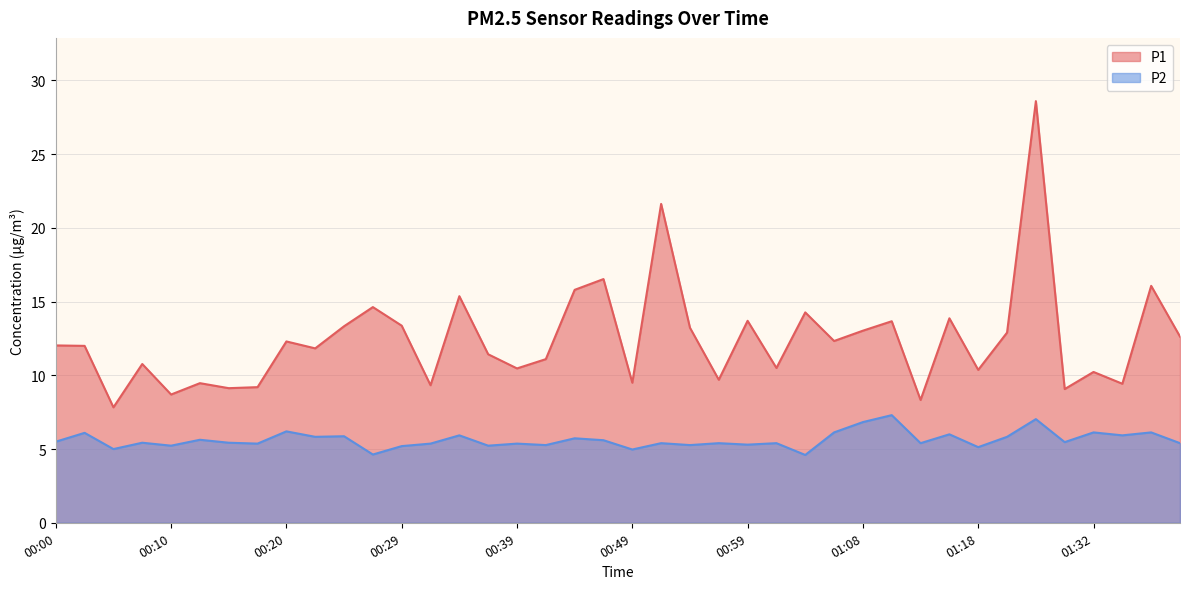

Reading left to right, transcribe all the data shown in this chart.

P1: 00:00=12.0	00:03=12.0	00:05=7.8	00:08=10.8	00:10=8.7	00:12=9.5	00:15=9.1	00:17=9.2	00:20=12.3	00:22=11.8	00:25=13.3	00:27=14.6	00:29=13.4	00:32=9.3	00:34=15.4	00:37=11.4	00:39=10.5	00:42=11.1	00:44=15.8	00:46=16.5	00:49=9.5	00:51=21.6	00:54=13.2	00:56=9.7	00:59=13.7	01:01=10.5	01:04=14.3	01:06=12.3	01:08=13.0	01:11=13.7	01:13=8.3	01:16=13.9	01:18=10.4	01:21=12.9	01:27=28.6	01:30=9.1	01:32=10.2	01:35=9.4	01:37=16.1	01:39=12.6
P2: 00:00=5.5	00:03=6.1	00:05=5.0	00:08=5.4	00:10=5.2	00:12=5.6	00:15=5.4	00:17=5.4	00:20=6.2	00:22=5.8	00:25=5.9	00:27=4.6	00:29=5.2	00:32=5.4	00:34=5.9	00:37=5.2	00:39=5.4	00:42=5.3	00:44=5.7	00:46=5.6	00:49=5.0	00:51=5.4	00:54=5.3	00:56=5.4	00:59=5.3	01:01=5.4	01:04=4.6	01:06=6.1	01:08=6.8	01:11=7.3	01:13=5.4	01:16=6.0	01:18=5.1	01:21=5.8	01:27=7.0	01:30=5.5	01:32=6.1	01:35=5.9	01:37=6.1	01:39=5.4